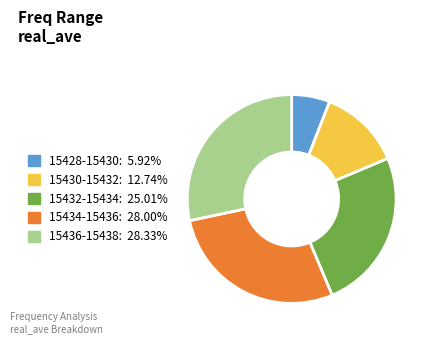

Which slice is the smallest?

15428-15430